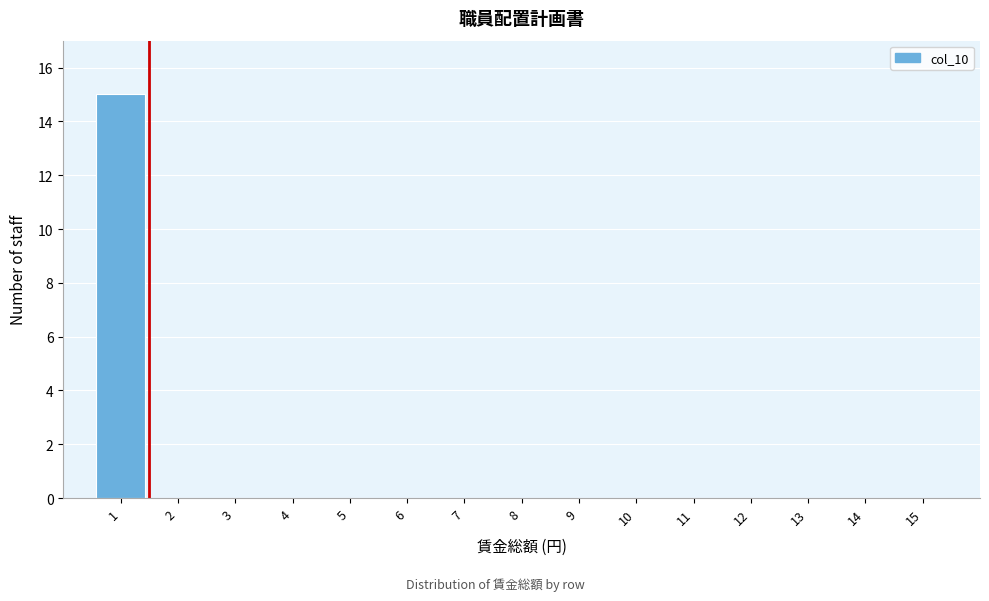

Reading left to right, extract all data points from this chart.

1=15	2=0	3=0	4=0	5=0	6=0	7=0	8=0	9=0	10=0	11=0	12=0	13=0	14=0	15=0